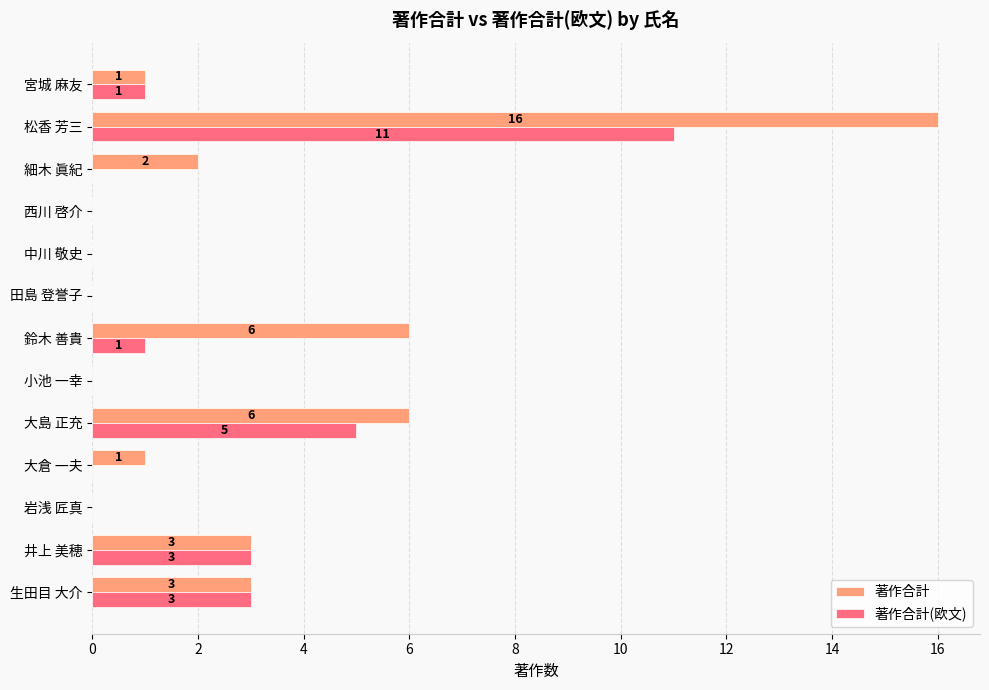

What is the approximate value of 著作合計(欧文) at 井上 美穂?

3